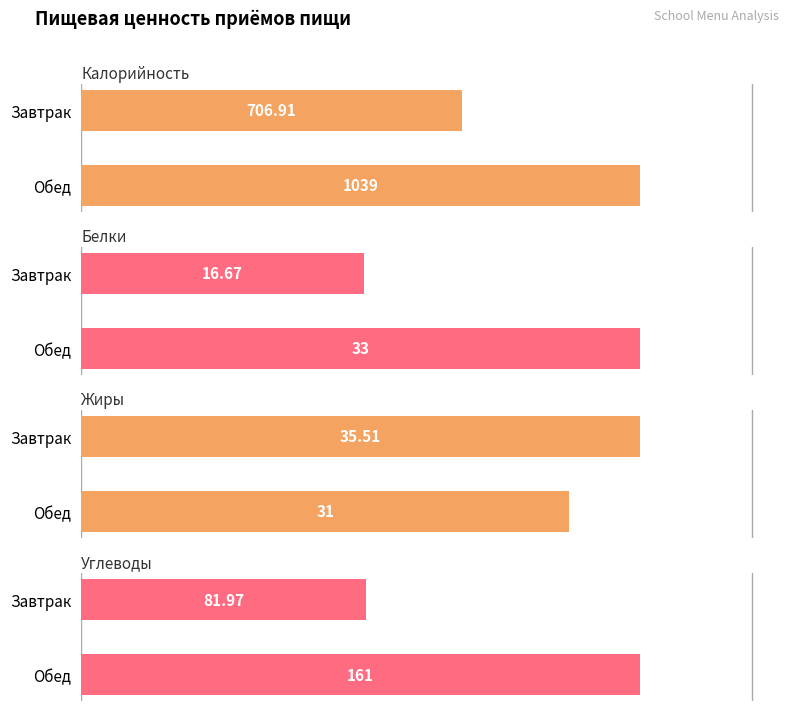

Reading left to right, extract all data points from this chart.

Калорийность: 706.9	1039.0
Белки: 16.7	33.0
Жиры: 35.5	31.0
Углеводы: 82.0	161.0